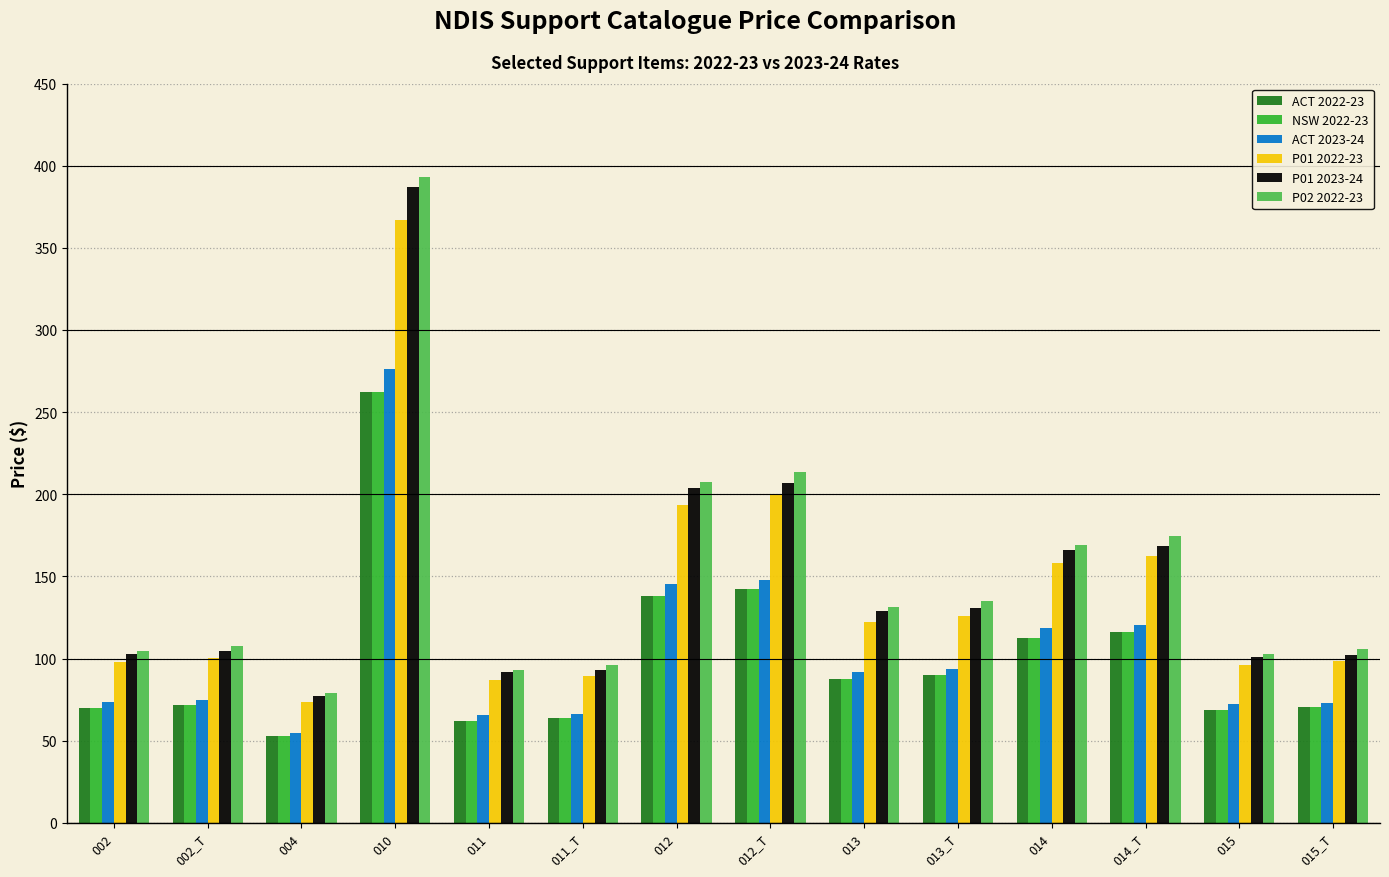

Which series has the widest spread of values?

P02 2022-23